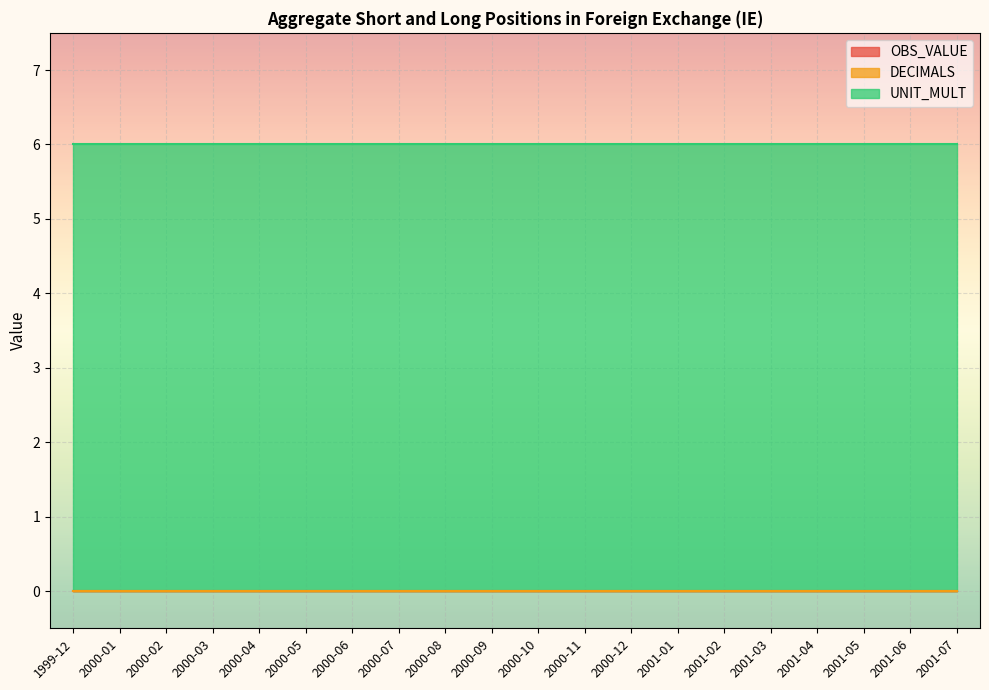

How many lines are shown in the chart?

3